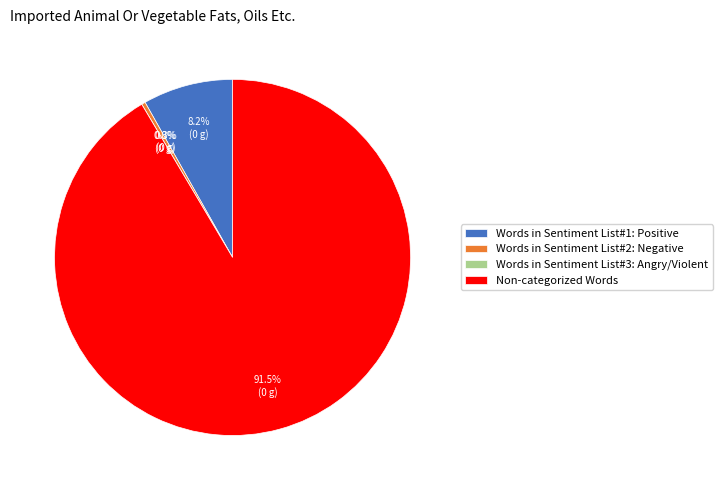

How many segments does this pie chart have?

4